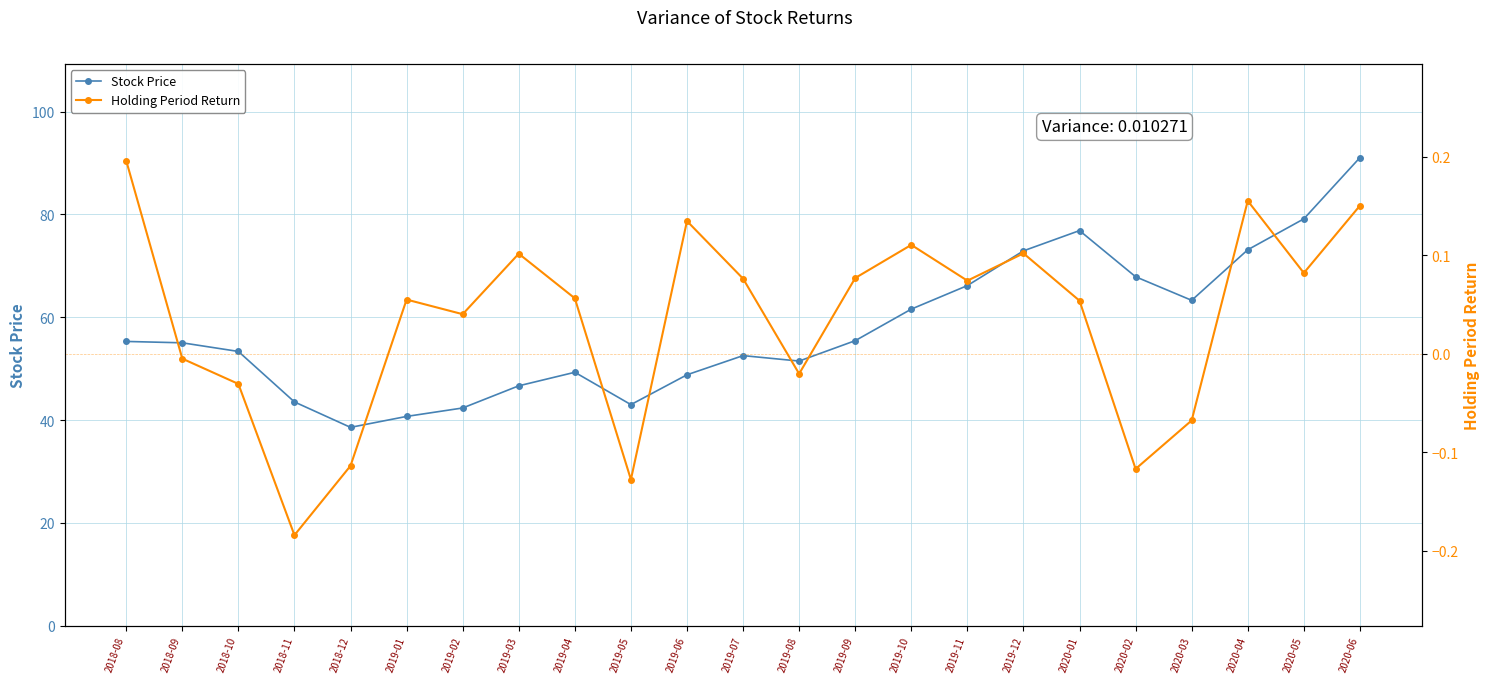

What is the sum of the Holding Period Return values at 2019-04 and 2018-08?

0.3